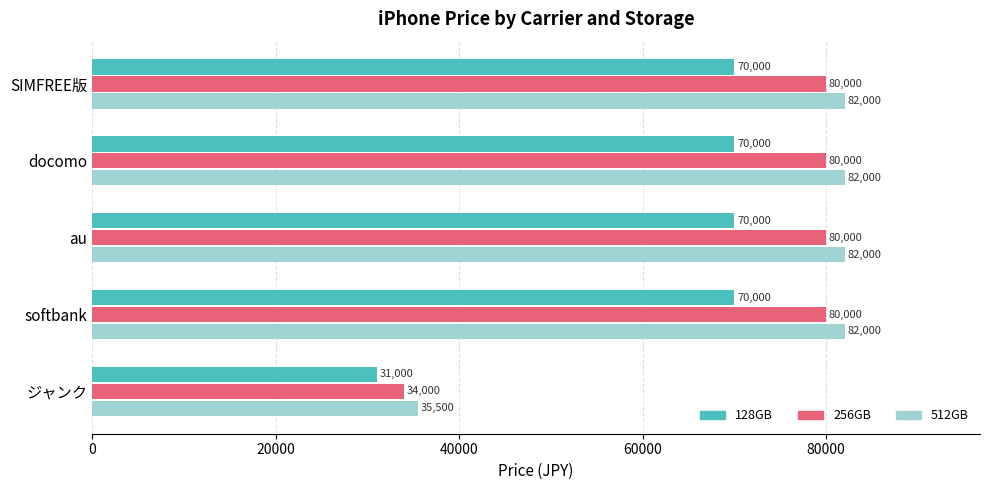

True or false: 256GB has a value of 112435 at softbank.

False